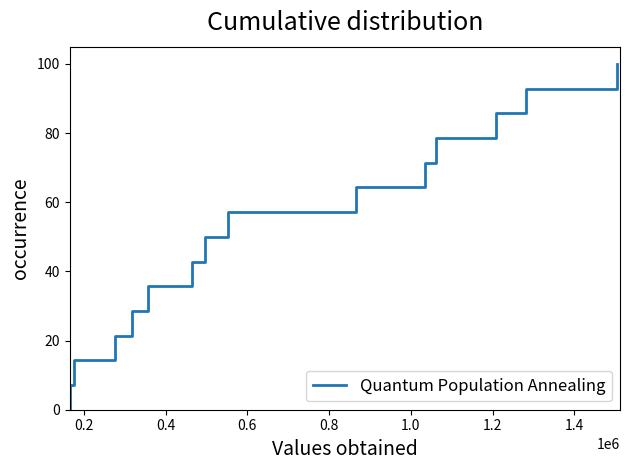

Reading left to right, what are all the values shown in this chart?

0.0	7.1	14.3	21.4	28.6	35.7	42.9	50.0	57.1	64.3	71.4	78.6	85.7	92.9	100.0